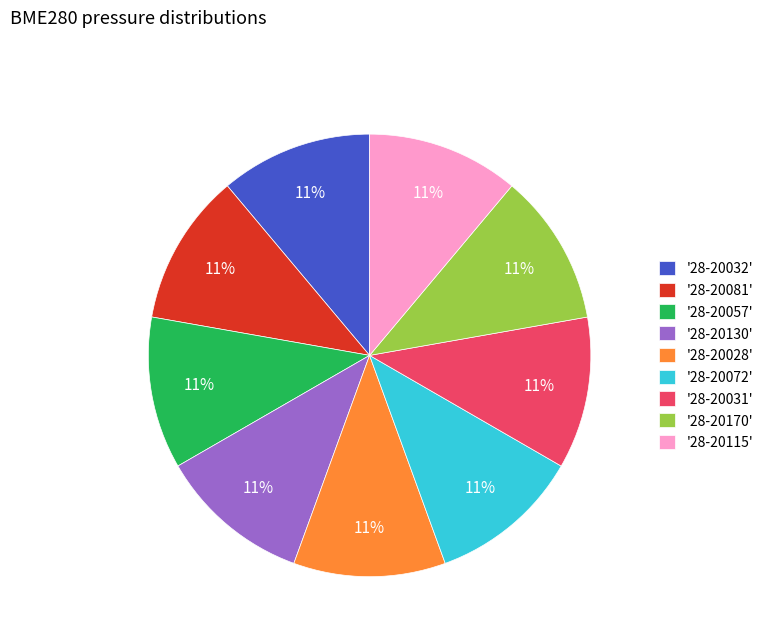

What is the ratio of the value at '28-20170' to the value at '28-20081'?

1.0